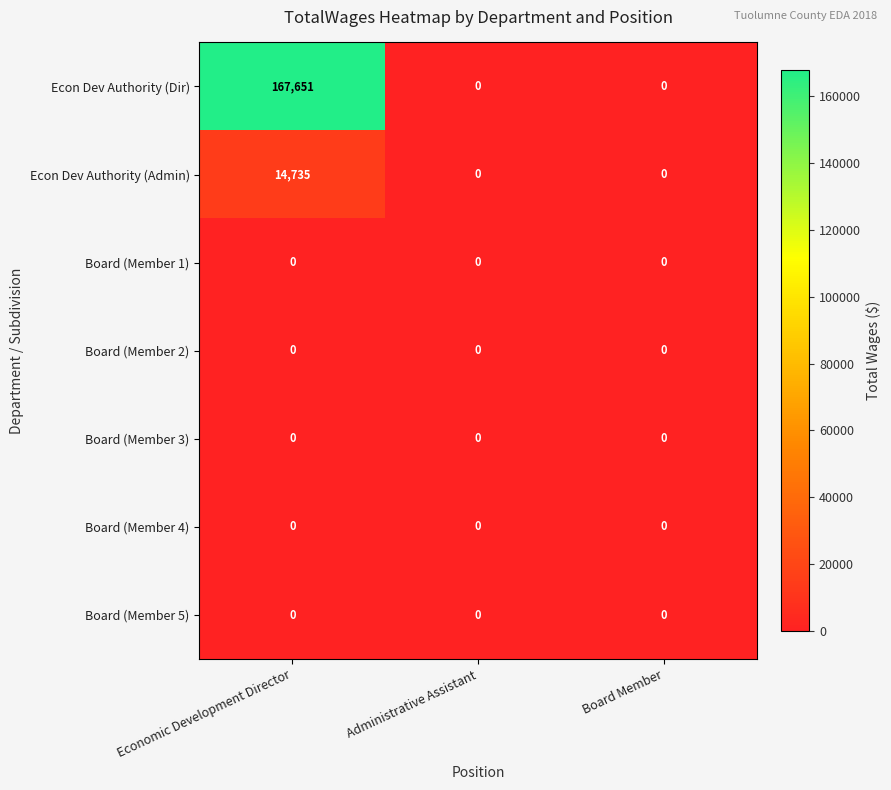

Which series has the largest total across all categories?

Econ Dev Authority (Dir)